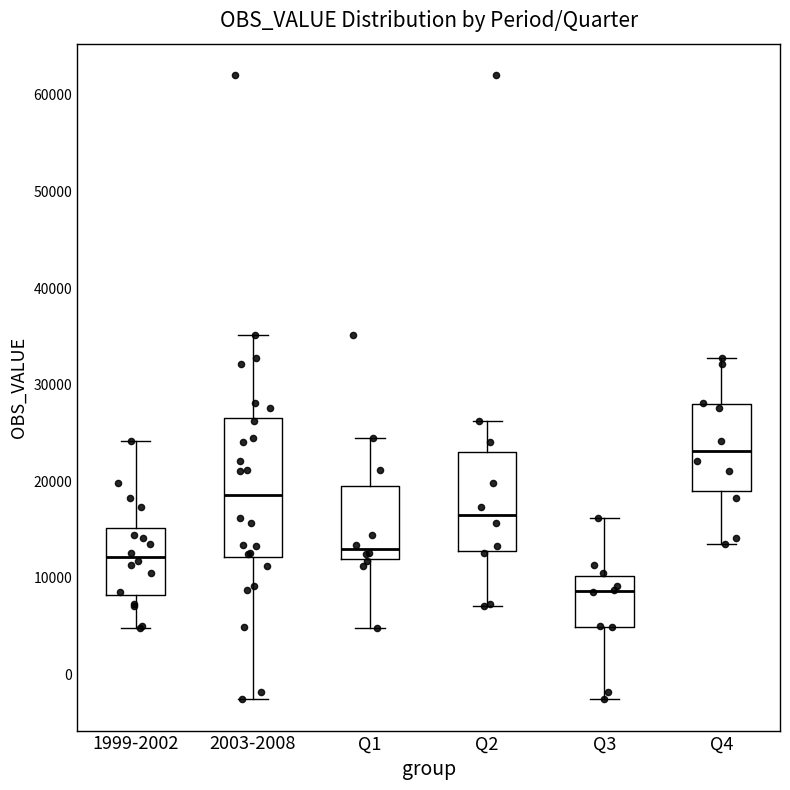

Which box's median line is the lowest?

Q3